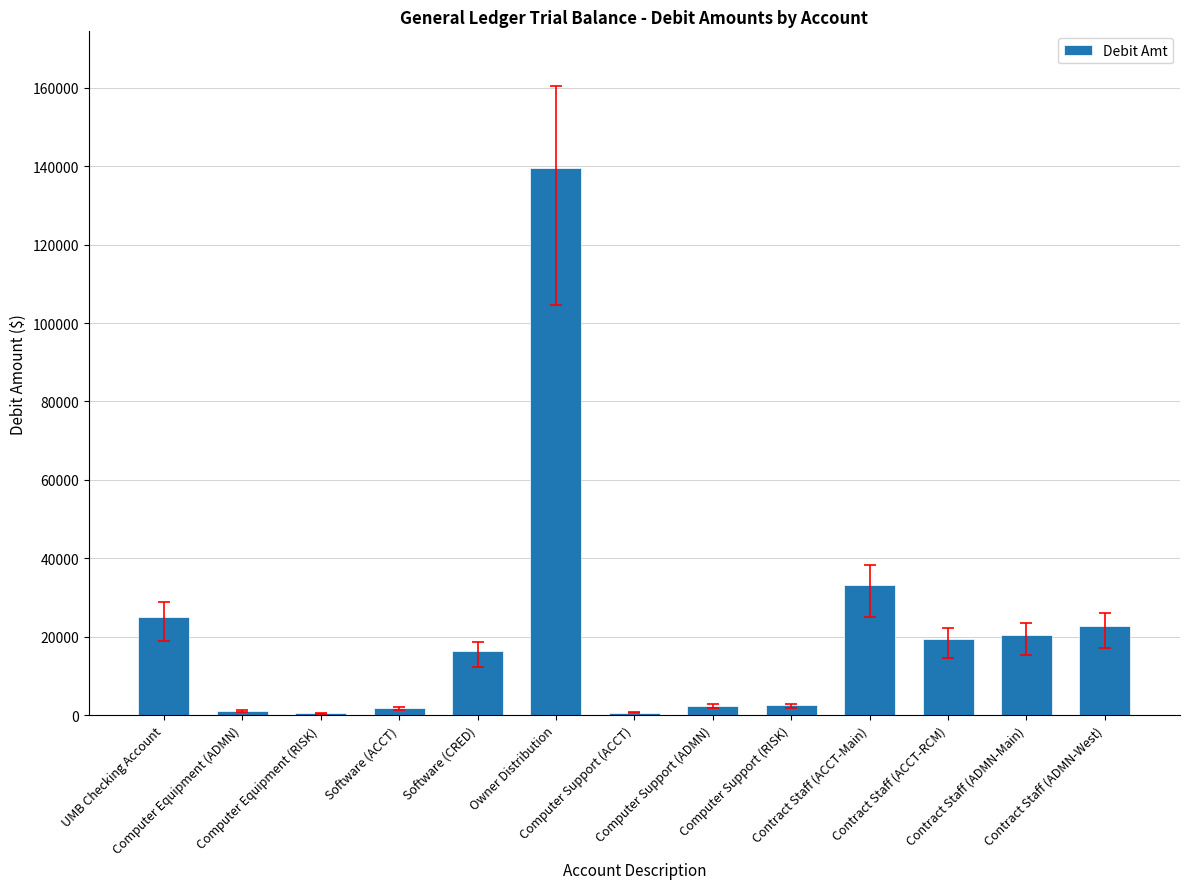

What is the value of the 12th bar from the left?

20369.6